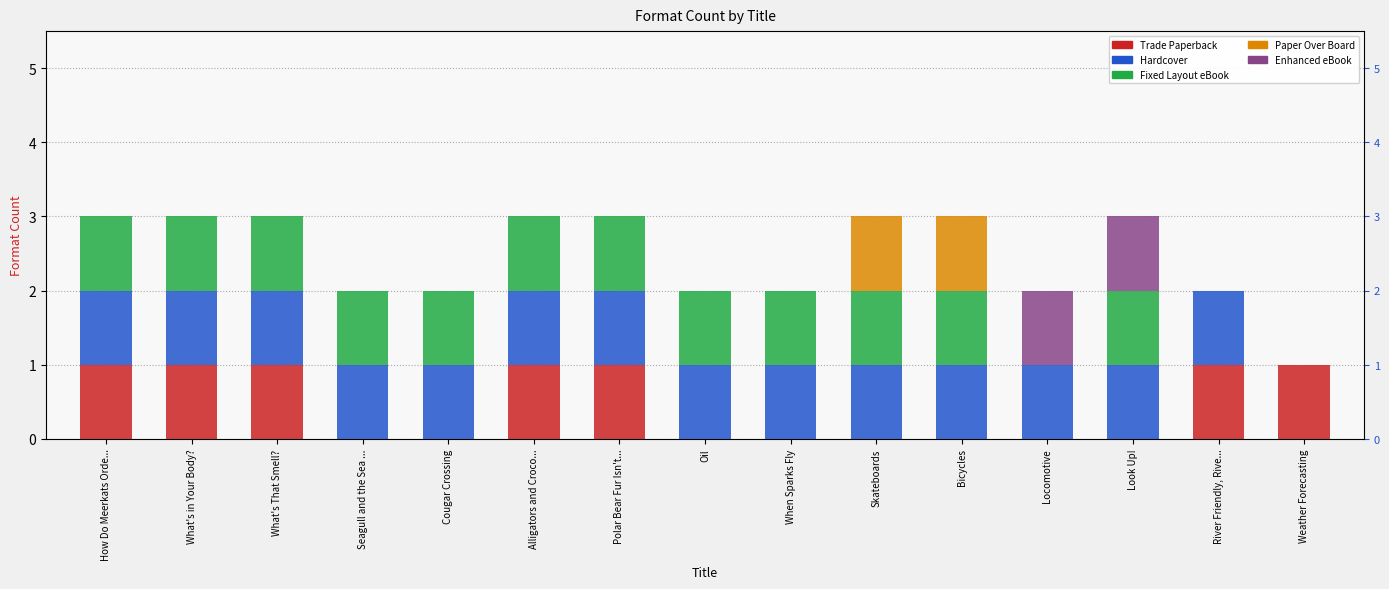

The value of Trade Paperback at Skateboards is 0. True or false?

True